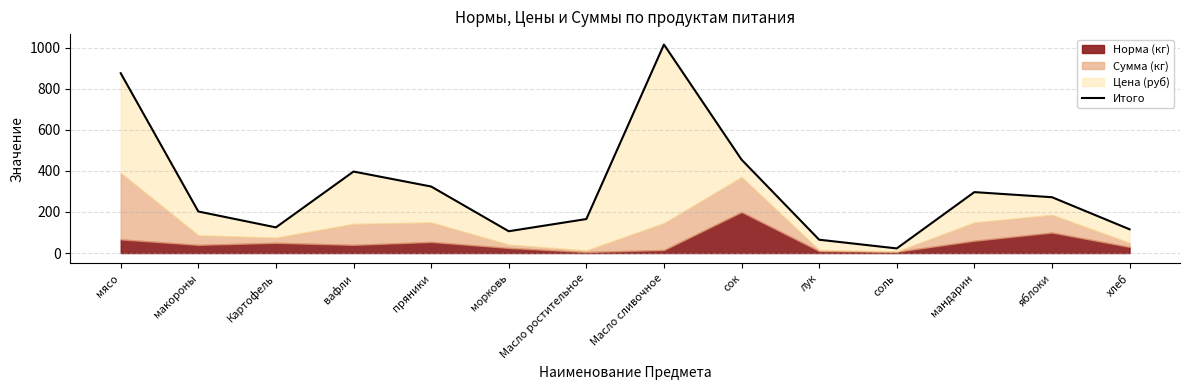

What is the difference between the second highest and minimum values?

853.2